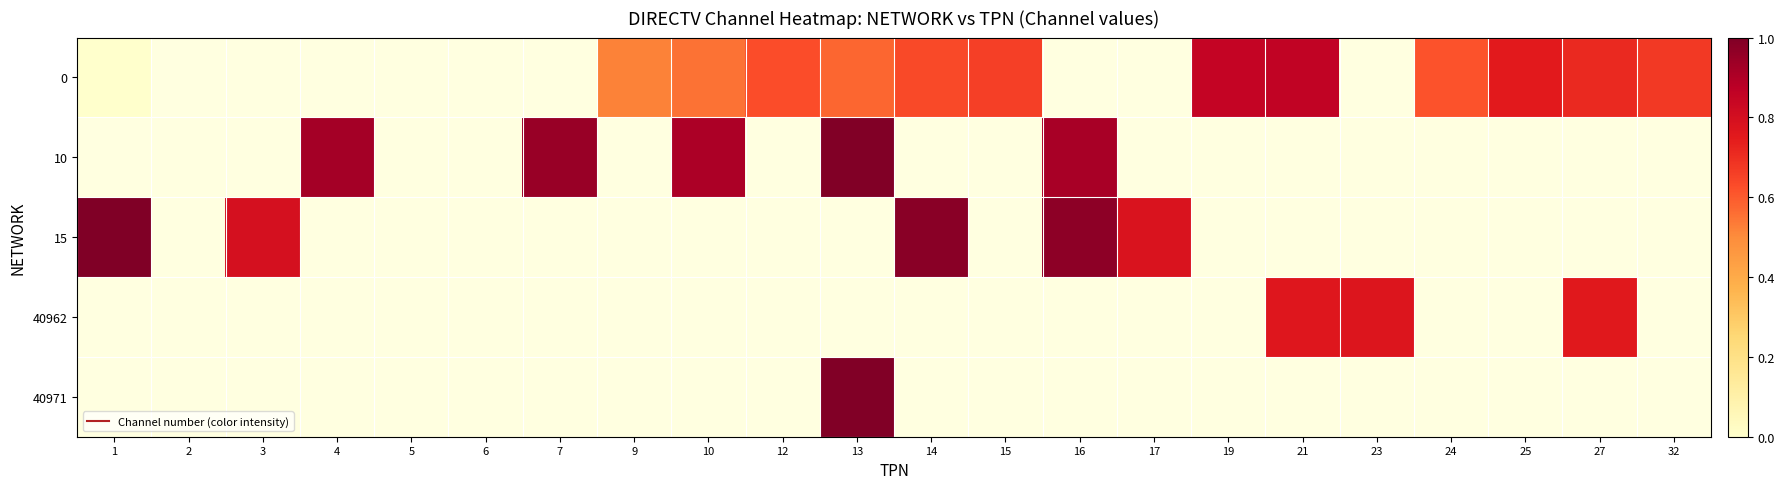

At which label does 15 reach its peak?

1